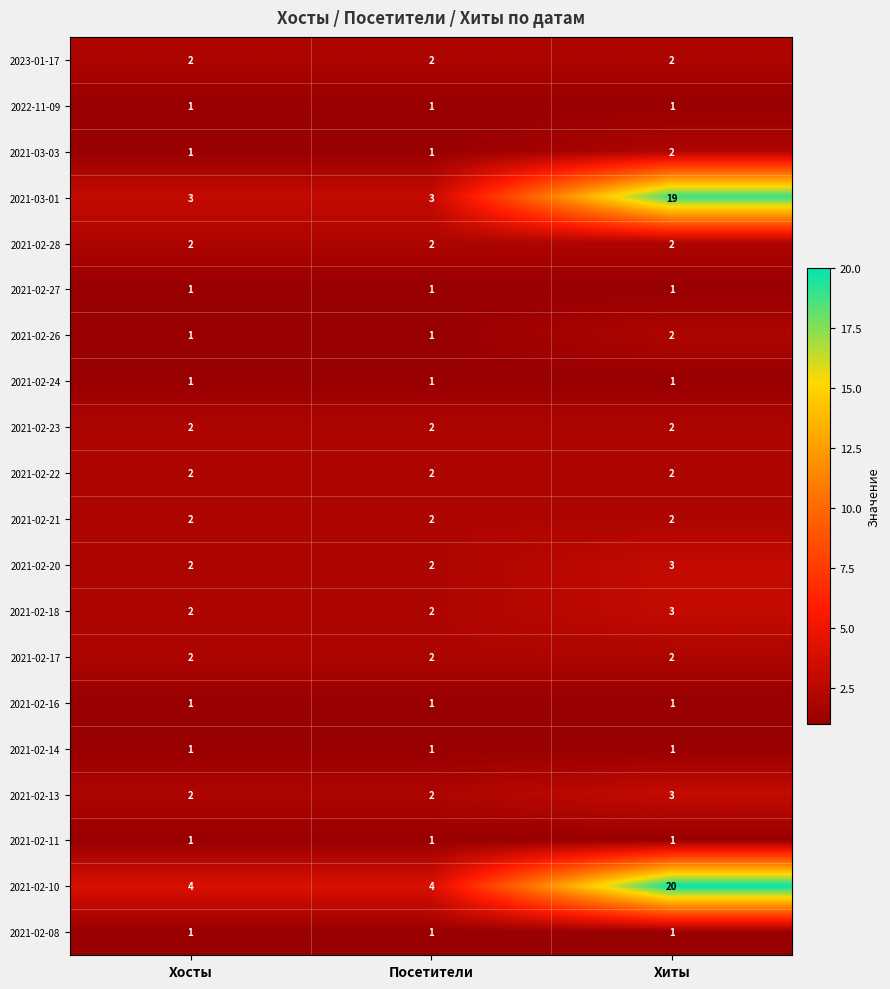

What is the maximum value shown in the chart?

20